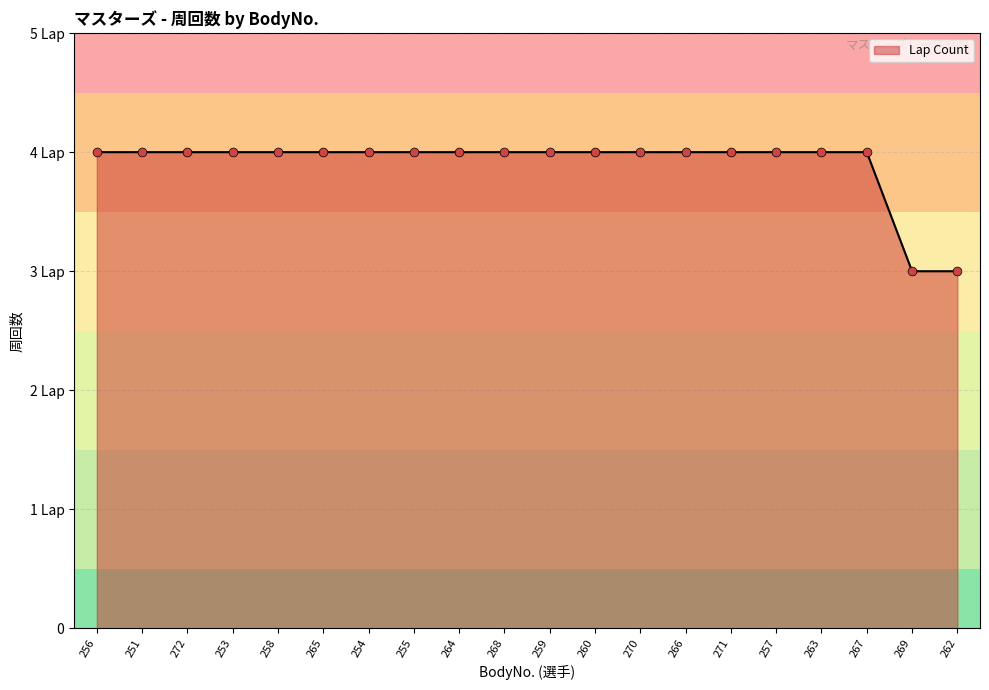

What is the change in value from 264 to 262?

-1